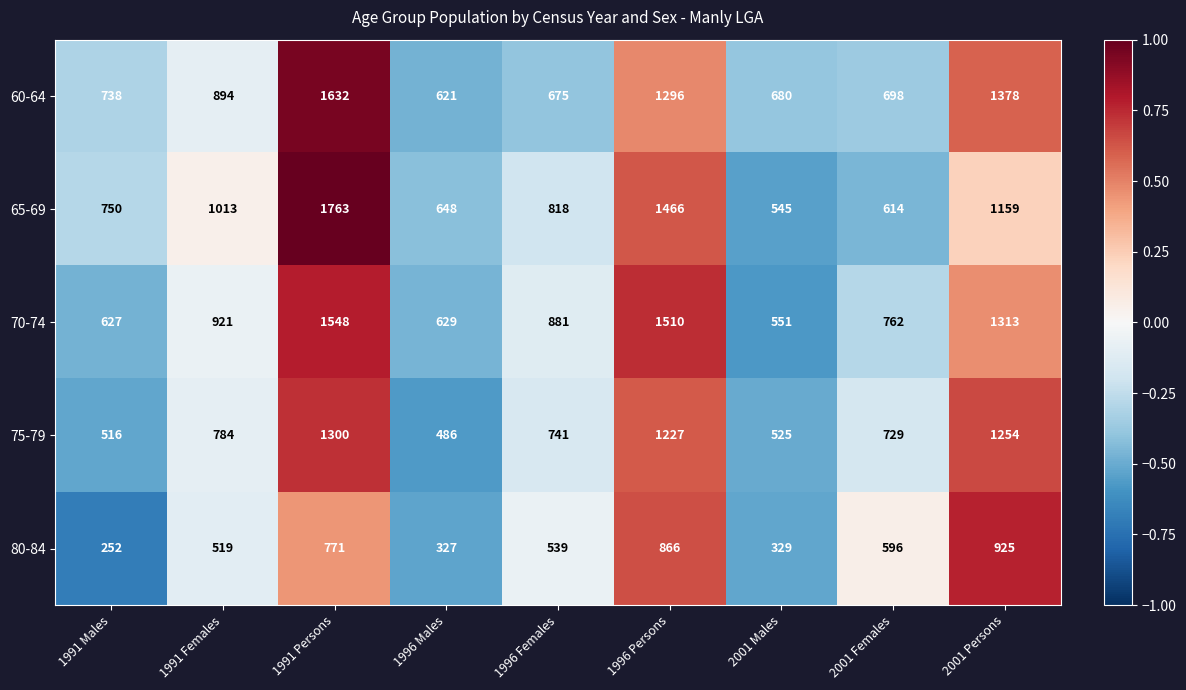

How many categories are shown in the chart?

9